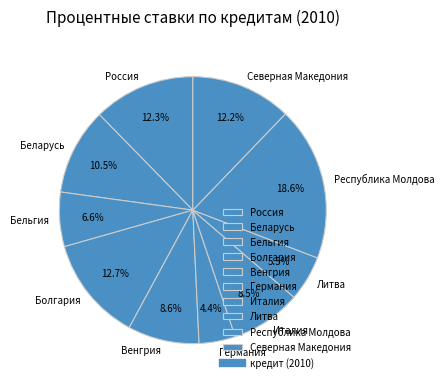

Which category has the smallest portion of the pie?

Германия